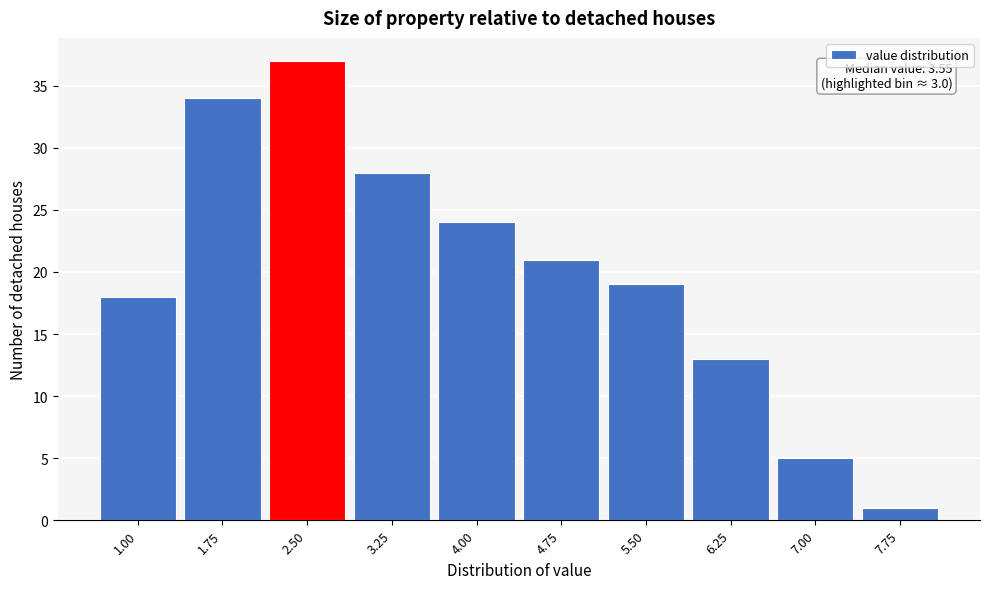

Reading left to right, extract all data points from this chart.

18	34	37	28	24	21	19	13	5	1